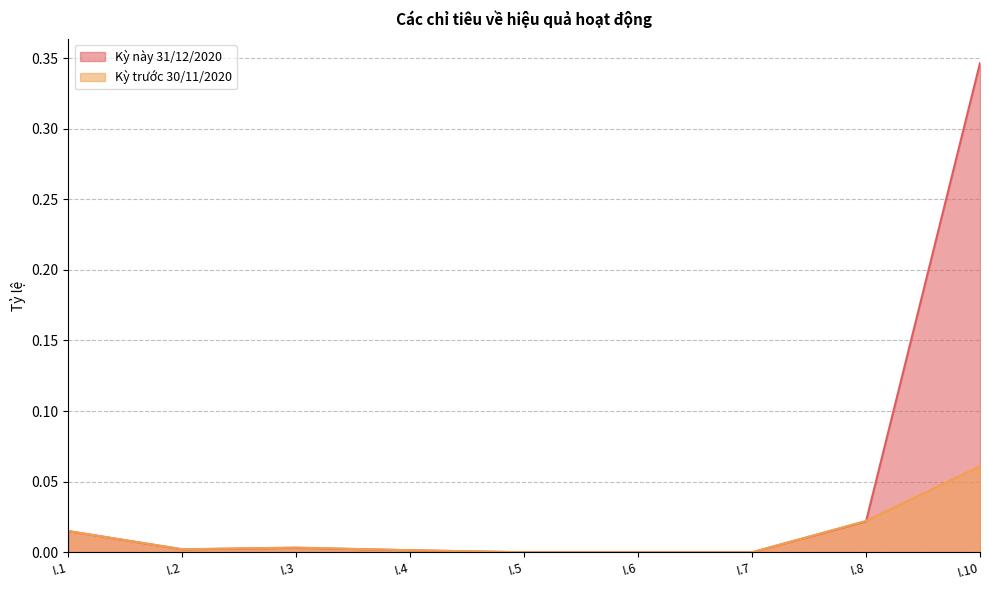

True or false: Kỳ trước 30/11/2020 has more than 0 points higher than both neighbors.

True